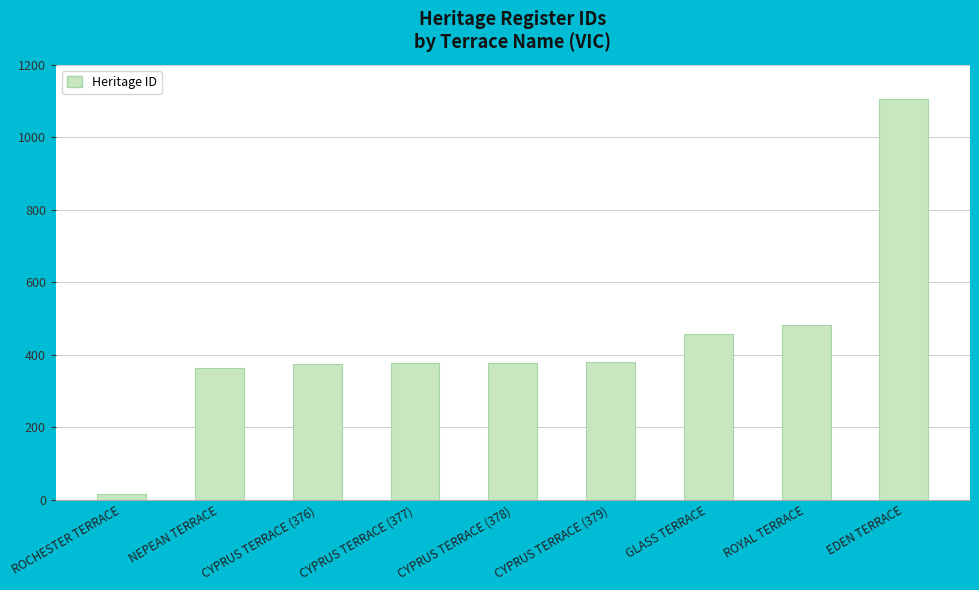

Which has a higher value, ROCHESTER TERRACE or EDEN TERRACE?

EDEN TERRACE